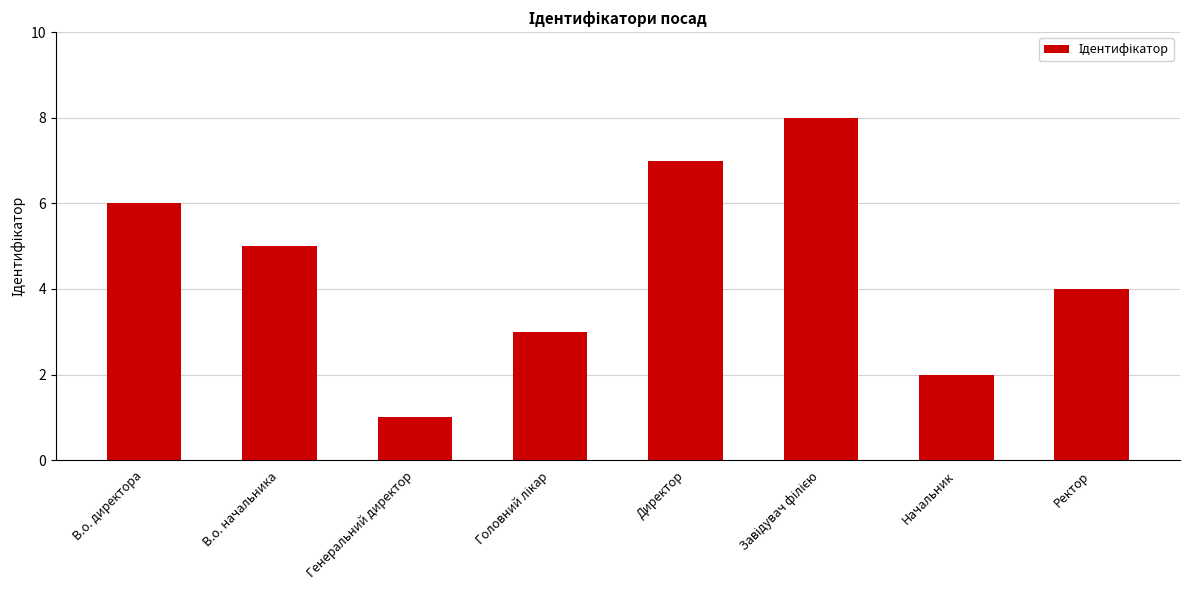

What is the difference between the second highest and second lowest values?

5